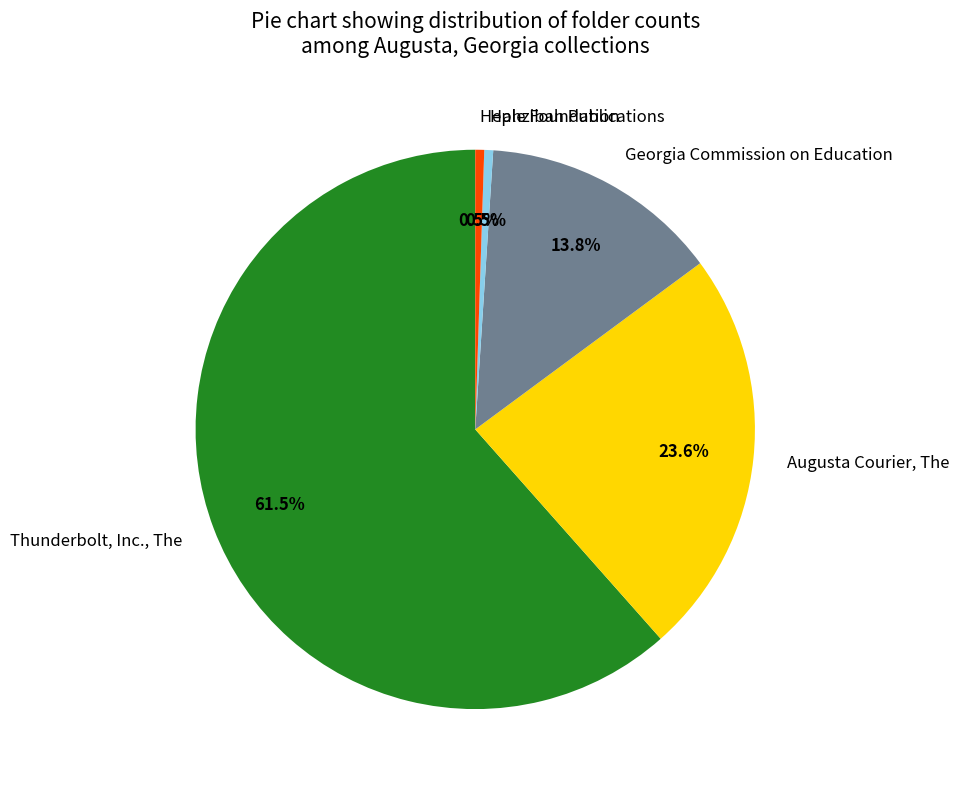

What percentage do Hale Foundation and Hephzibah Publications together represent?

1.0%